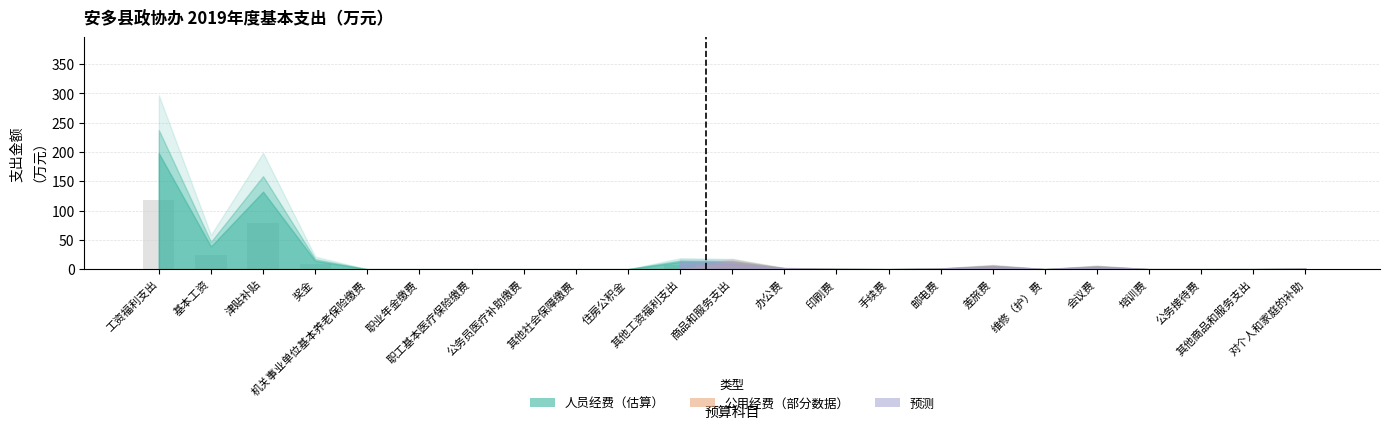

What is the maximum value shown in the chart?

118.8